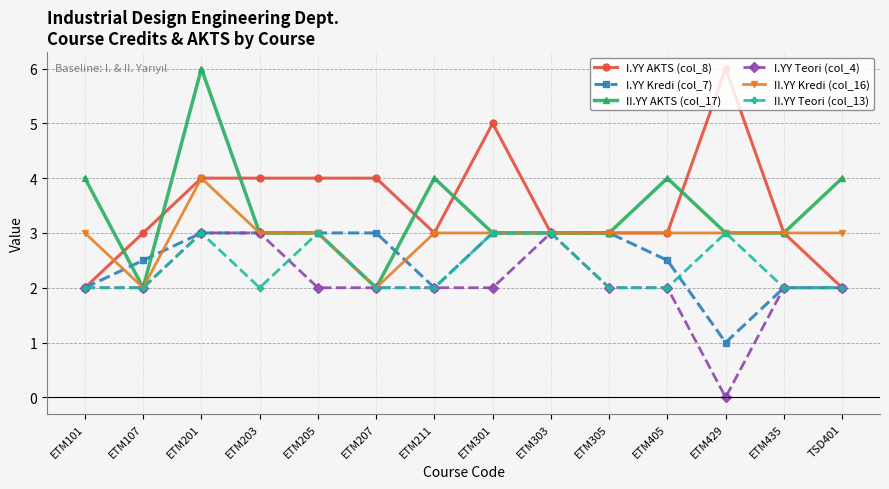

What position from the left is ETM211?

7